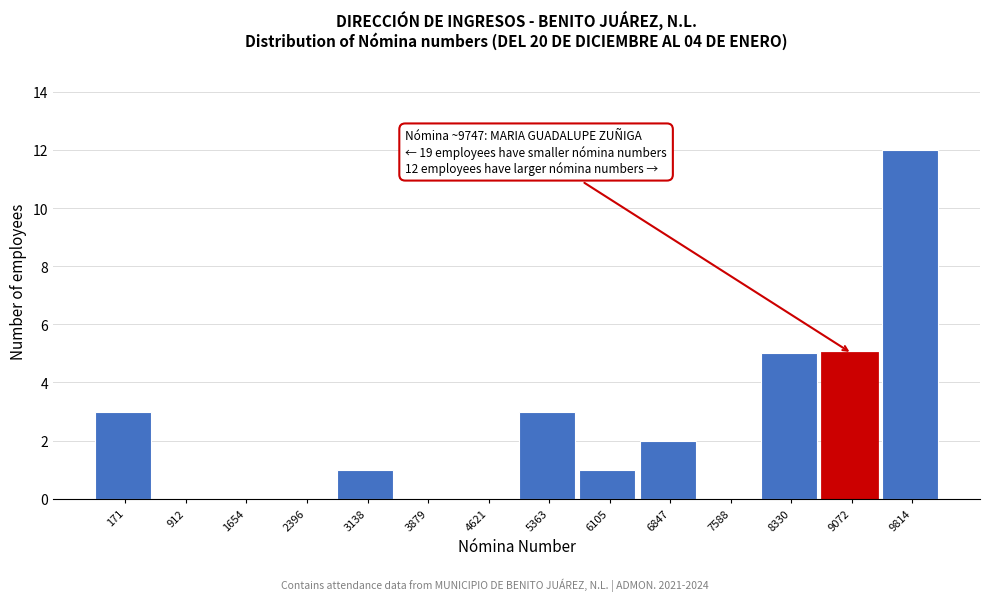

Reading left to right, extract all data points from this chart.

171=3	912=0	1654=0	2396=0	3138=1	3879=0	4621=0	5363=3	6105=1	6847=2	7588=0	8330=5	9072=5	9814=12